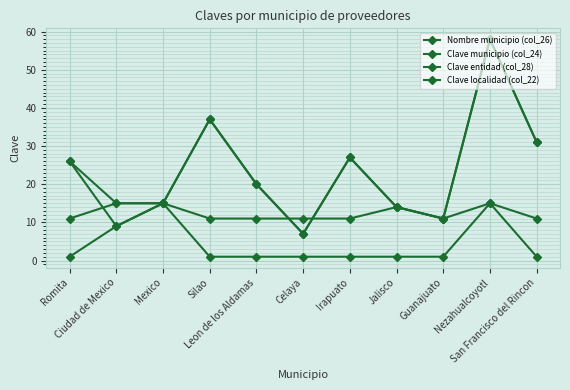

What position from the right is Ciudad de Mexico?

10